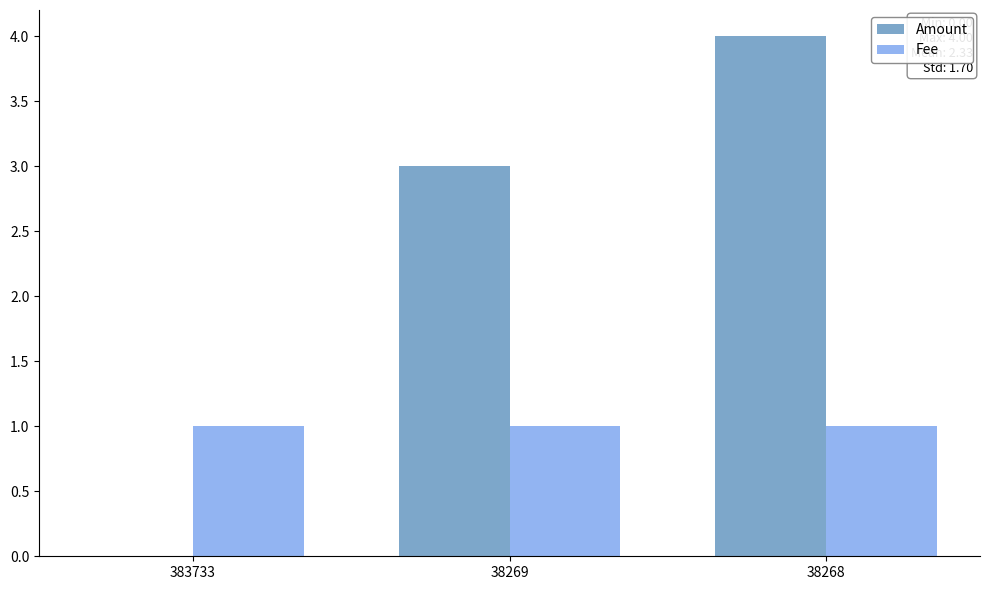

Which series changed the most between 383733 and 38268?

Amount